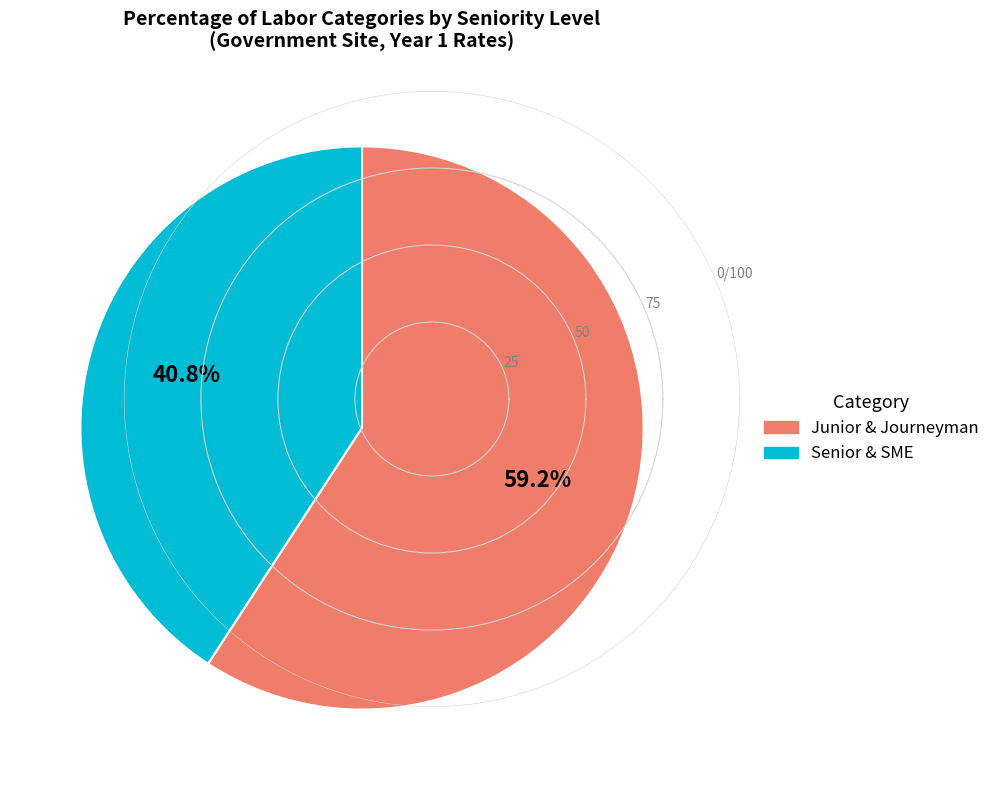

Is there any slice that represents more than half of the pie?

Yes